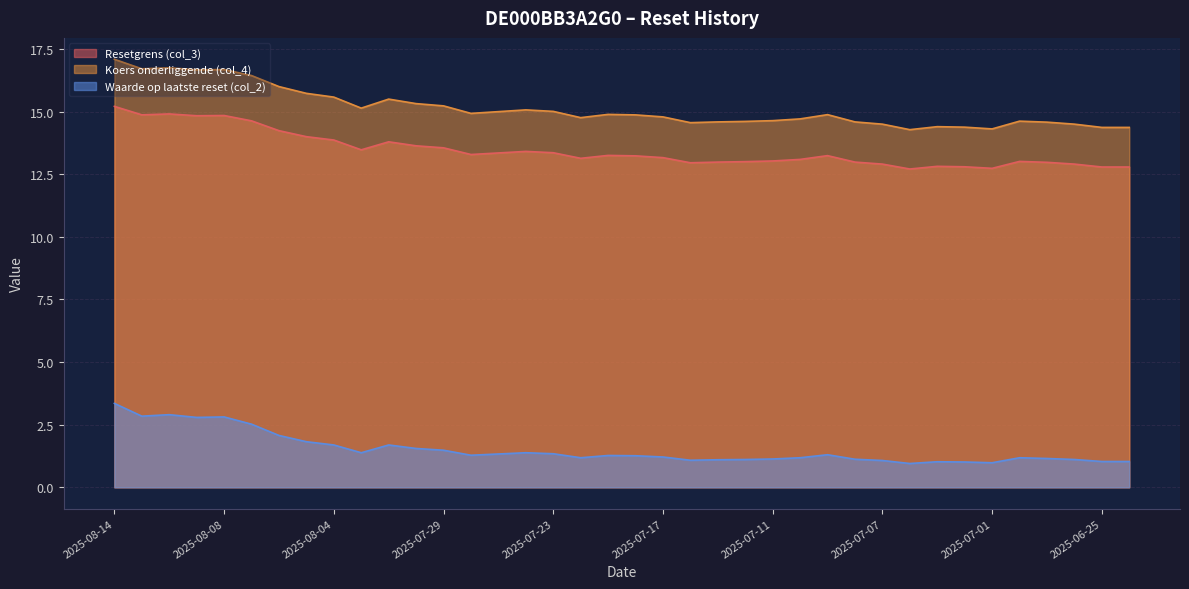

How many interior local peaks does the Waarde op laatste reset (col_2) series have?

8